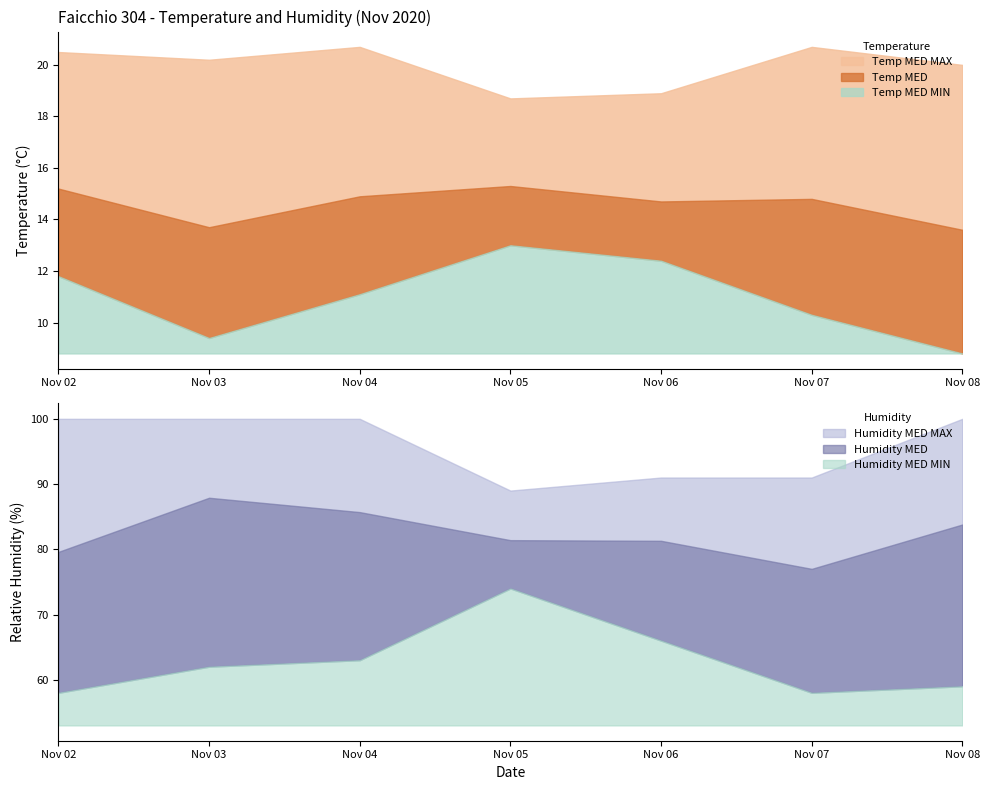

Reading left to right, extract all data points from this chart.

Temp MED MAX: 20.5	20.2	20.7	18.7	18.9	20.7	20.0
Temp MED: 15.2	13.7	14.9	15.3	14.7	14.8	13.6
Temp MED MIN: 11.8	9.4	11.1	13.0	12.4	10.3	8.8
Humidity MED MAX: 100.0	100.0	100.0	89.0	91.0	91.0	100.0
Humidity MED: 79.6	87.9	85.7	81.4	81.3	77.0	83.8
Humidity MED MIN: 58.0	62.0	63.0	74.0	66.0	58.0	59.0